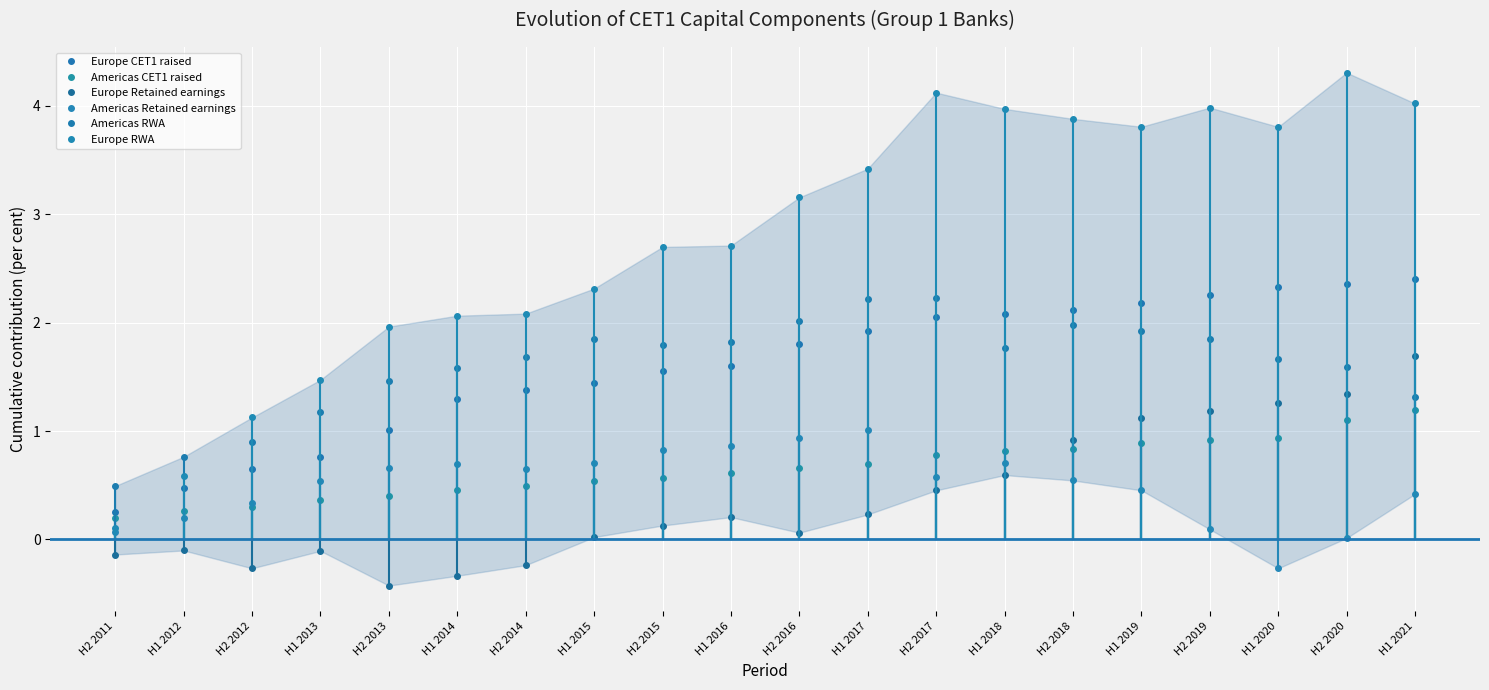

What is the maximum value for Americas Retained earnings?

1.0